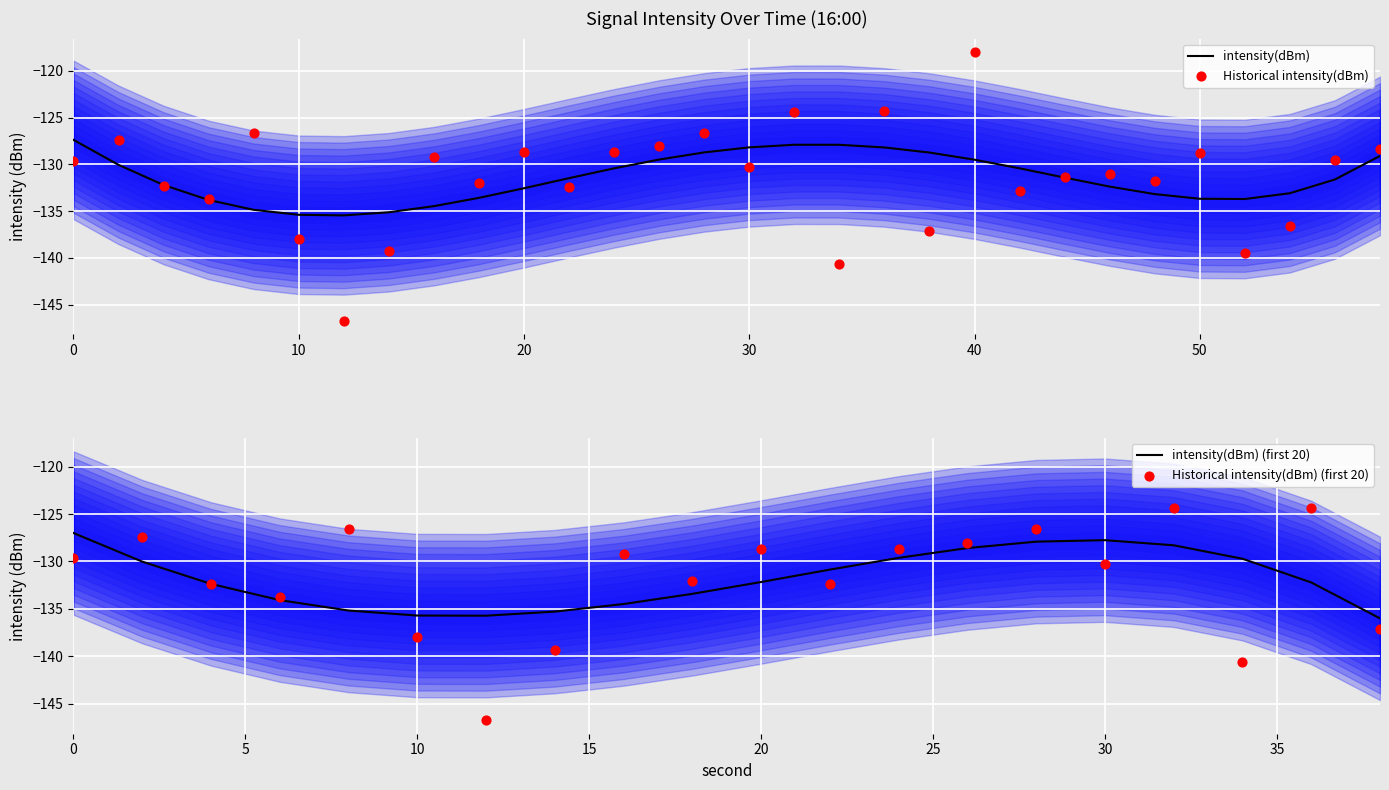

What is the change in value from 30 to 54?

-6.3